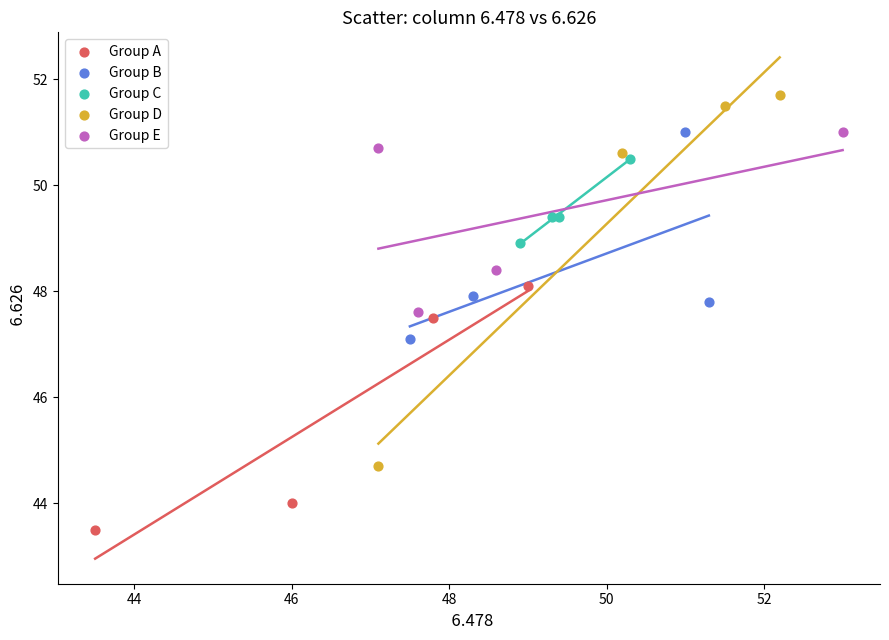

Which series contains the highest Y value?

Group D